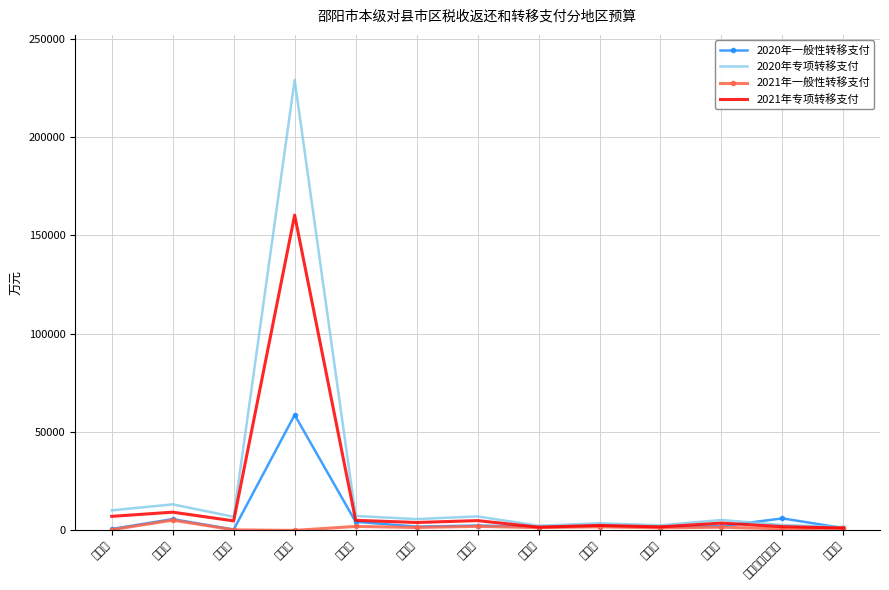

Between 城步苗族自治县 and 经开区, which is larger?

经开区